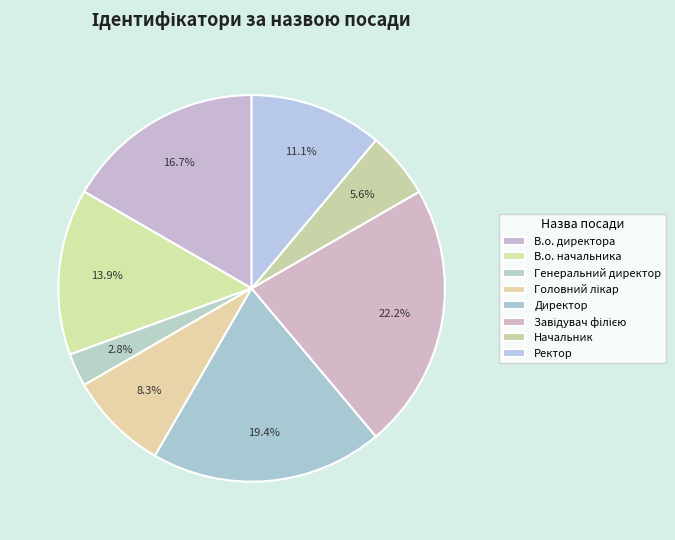

Combined, do Ректор and Завідувач філією account for over 50%?

No